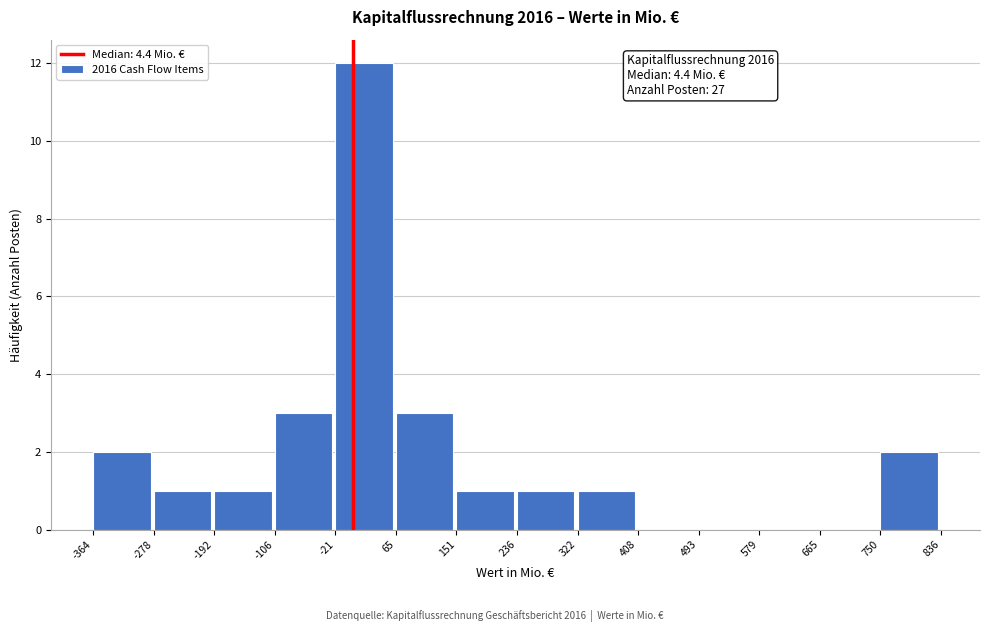

Over which range of the x-axis is the bar tallest?

-21 to 65